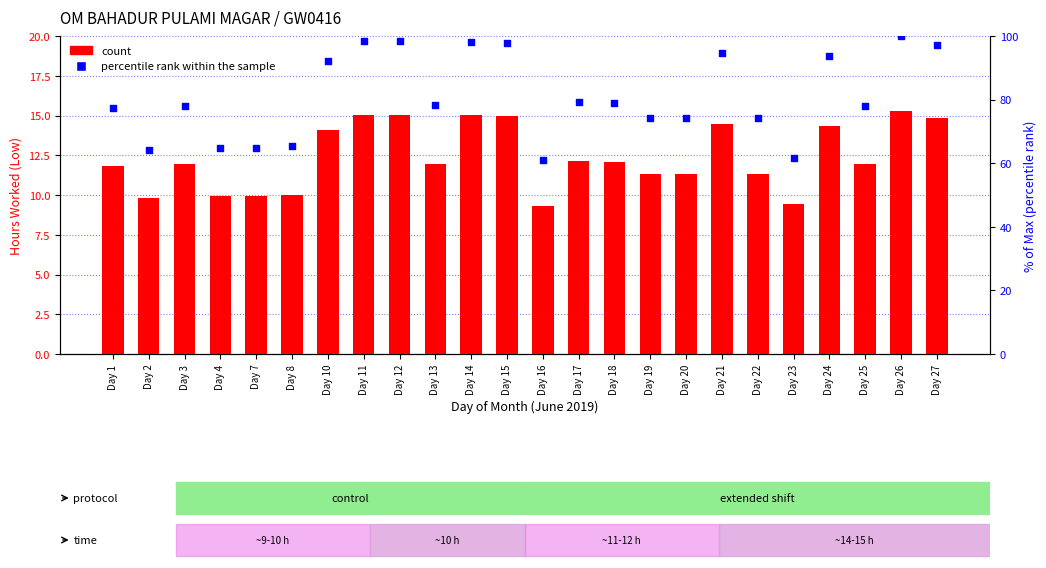

At how many categories does at least one series exceed 67?

18